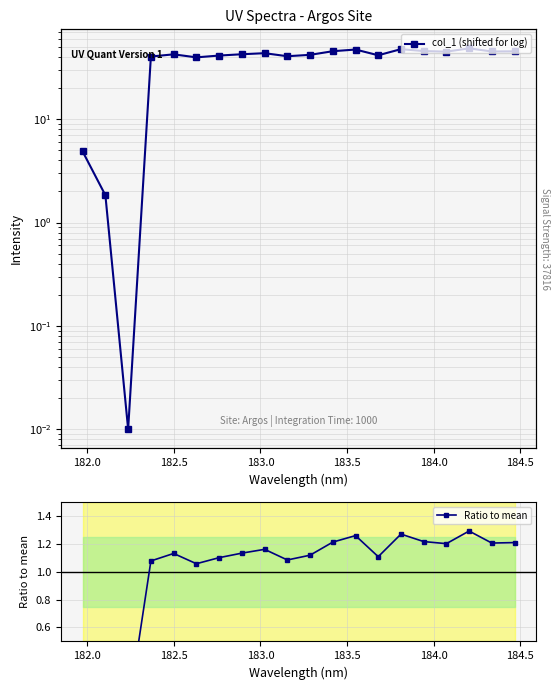

How many data points in Ratio to mean are less than 1?

3